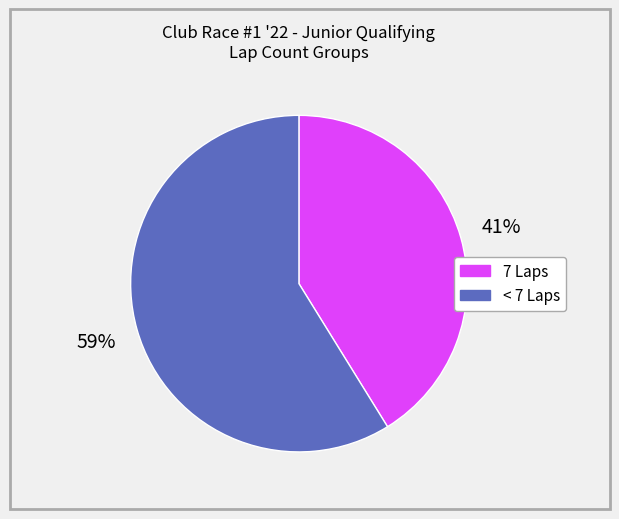

To the nearest percent, what is the difference between the largest and smallest slice percentages?

18%